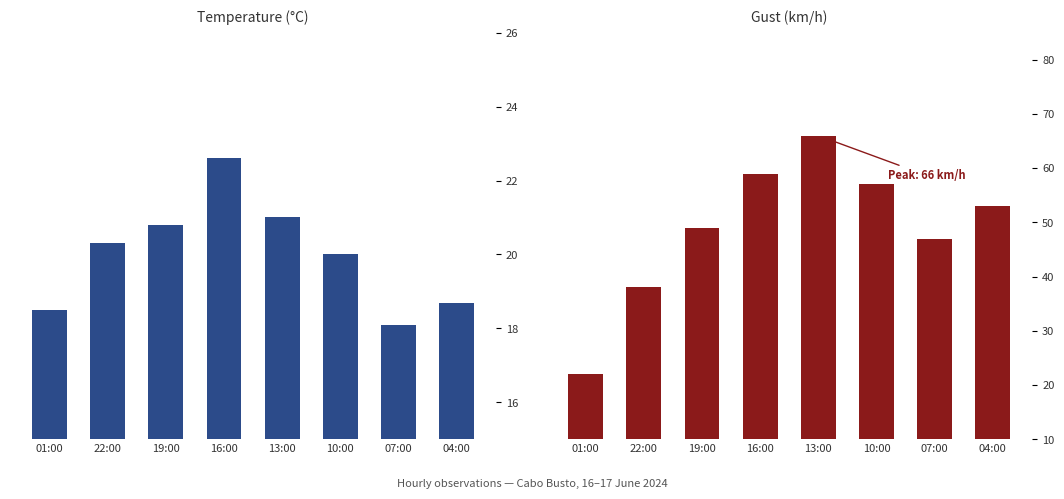

What is the difference between the maximum and second lowest values in the Temperature (°C) series?

4.1